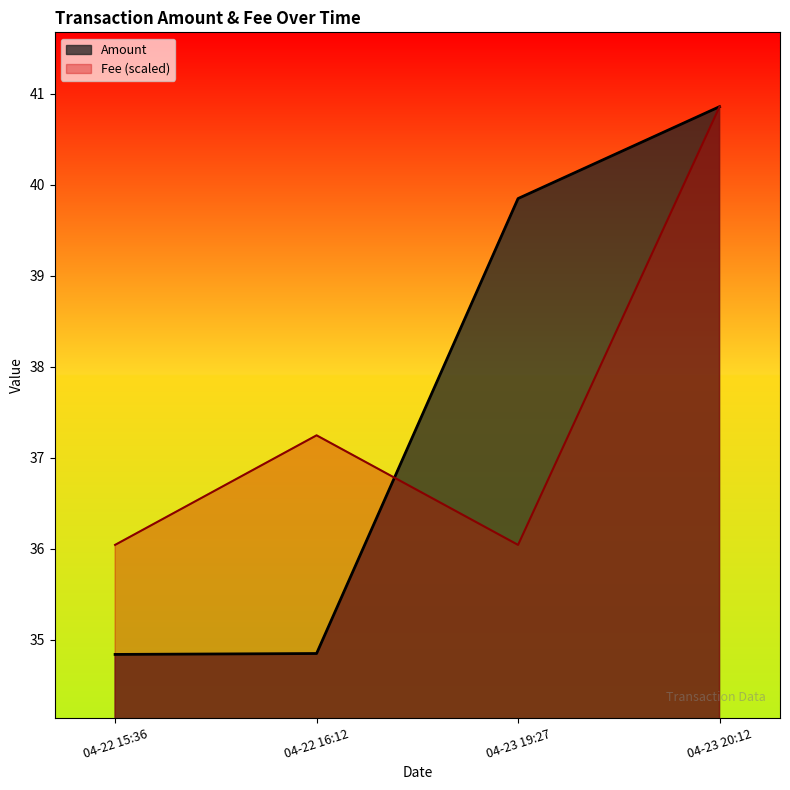

List the series in order of their peak value, highest first.

Amount, Fee